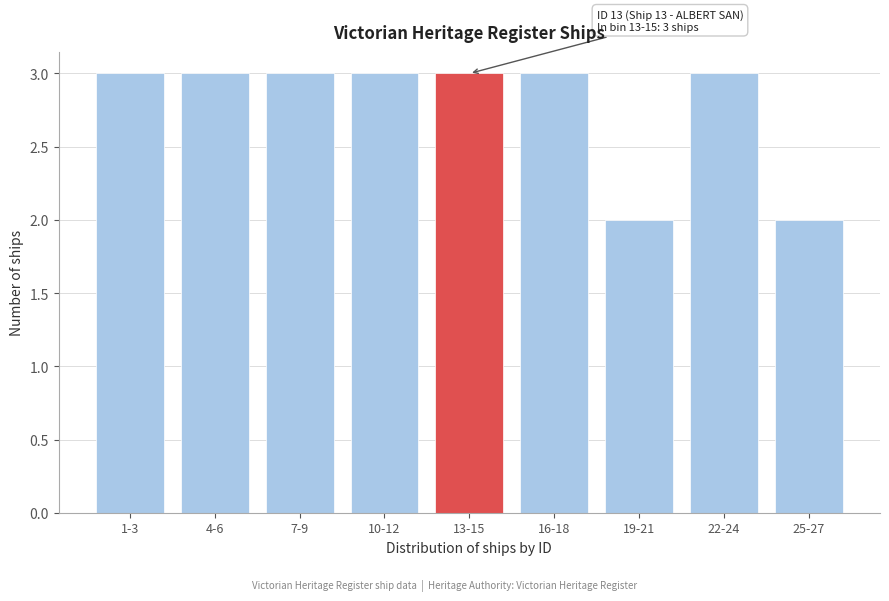

Reading left to right, what are all the values shown in this chart?

1-3=3	4-6=3	7-9=3	10-12=3	13-15=3	16-18=3	19-21=2	22-24=3	25-27=2